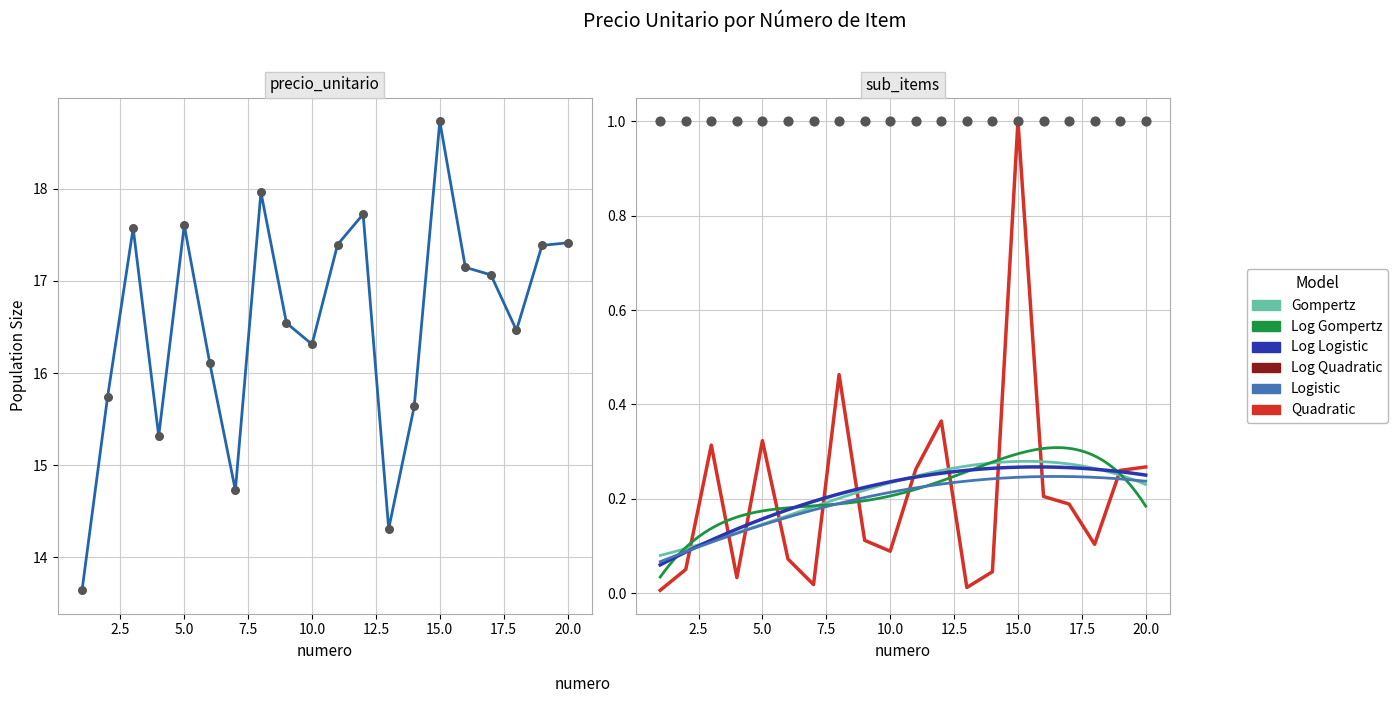

What is the change in value from 4 to 17?

+0.2